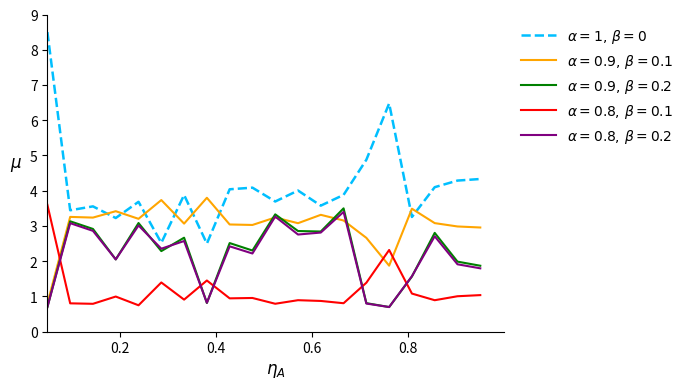

What is the greatest value displayed?

8.5